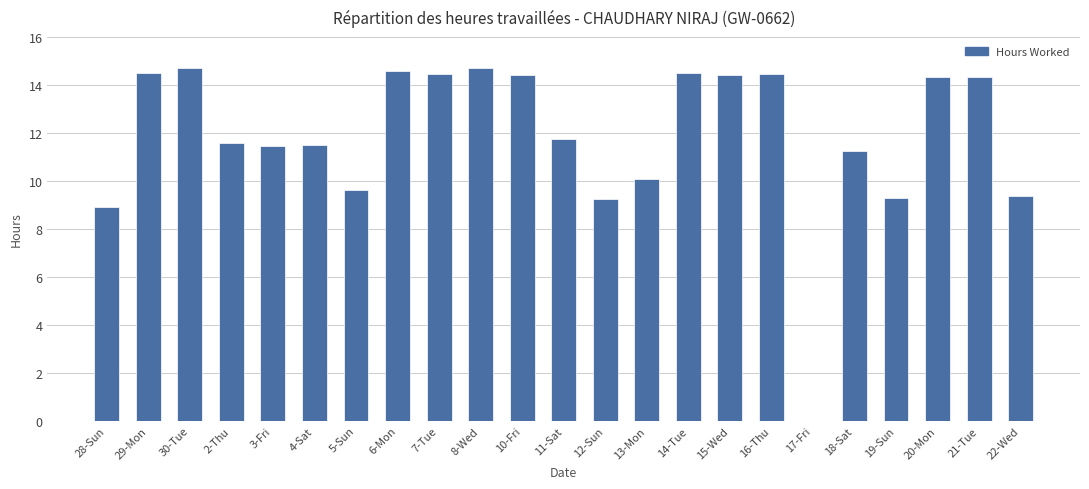

What is the ratio of the value at 3-Fri to the value at 22-Wed?

1.2